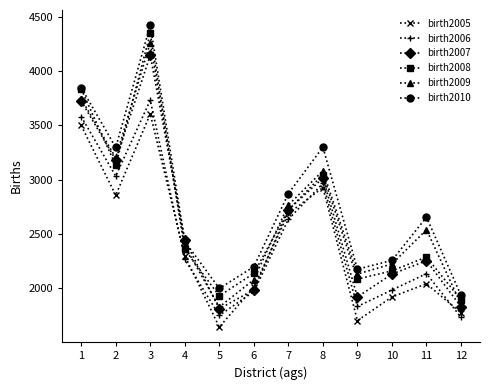

How many categories are shown in the chart?

12